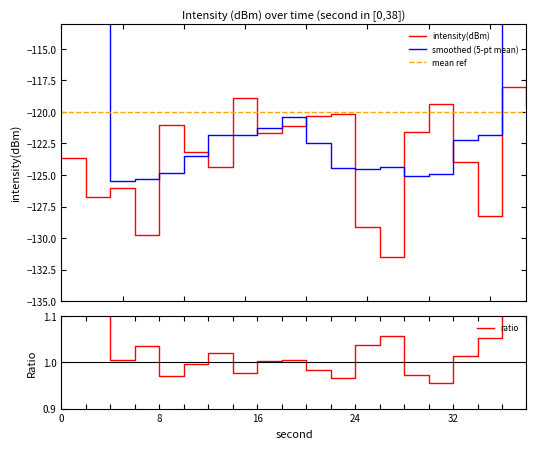

What is the highest value of the intensity(dBm) series?

-118.0